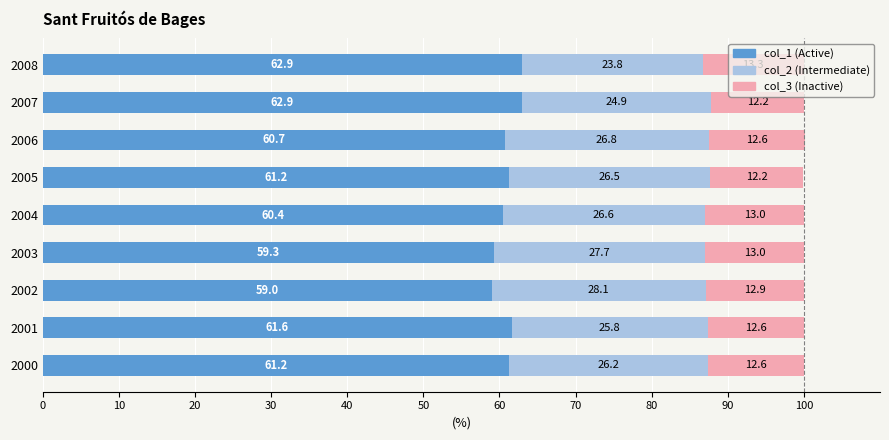

What is the sum of all col_1 (Active) values?

549.2